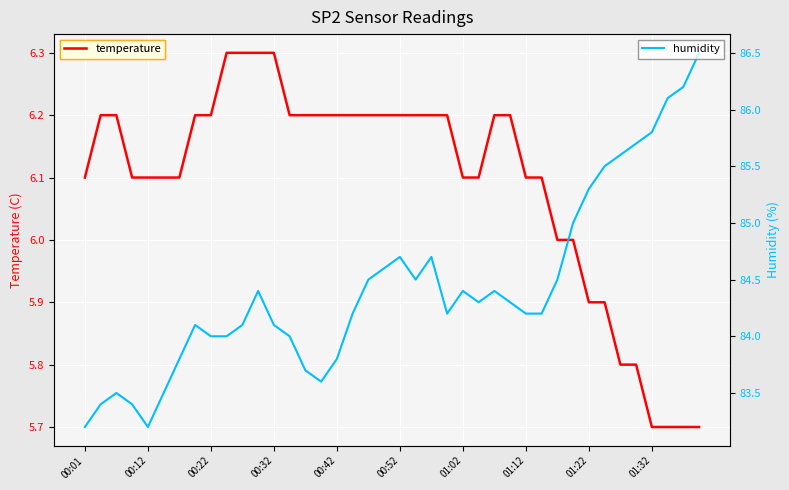

At which category is the sum across all series the highest?

39